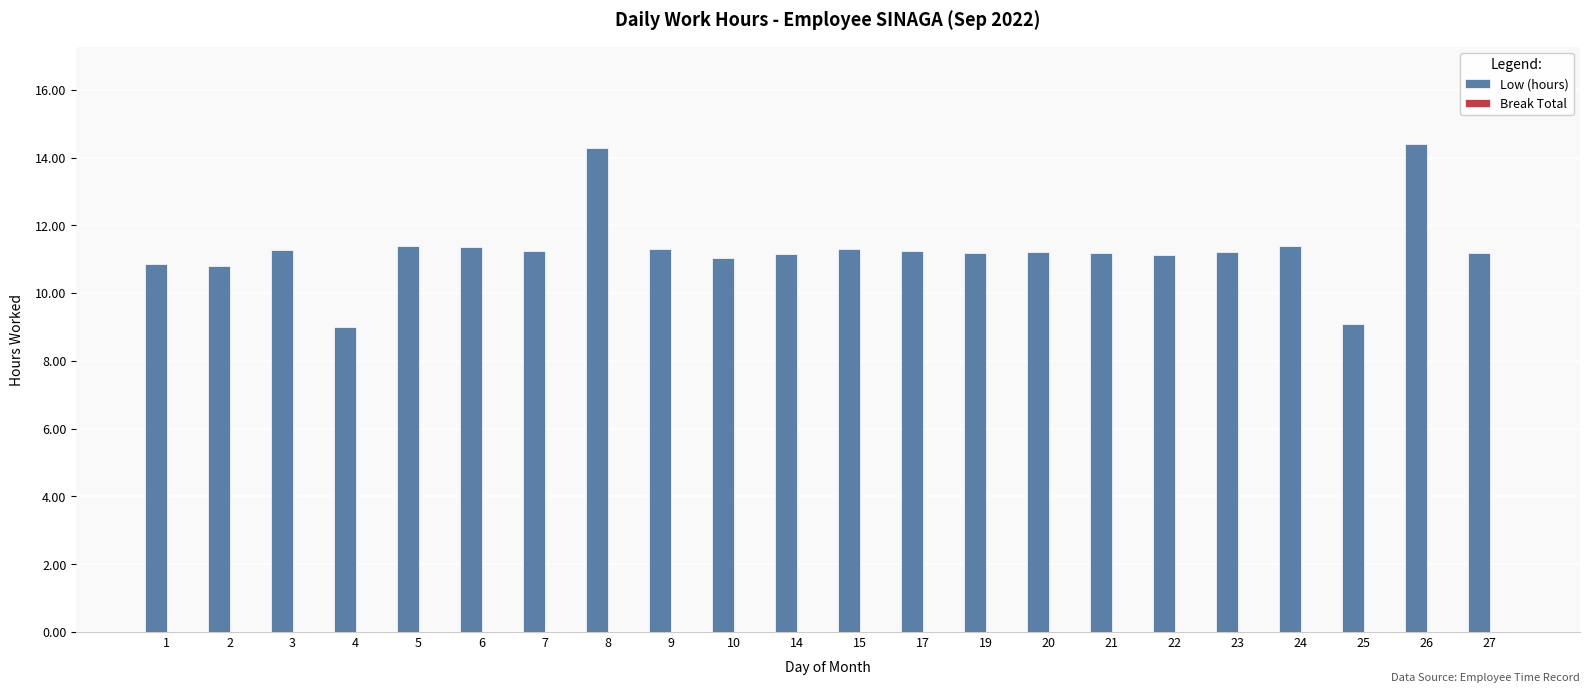

What is the value of the 17th bar from the left?

11.1